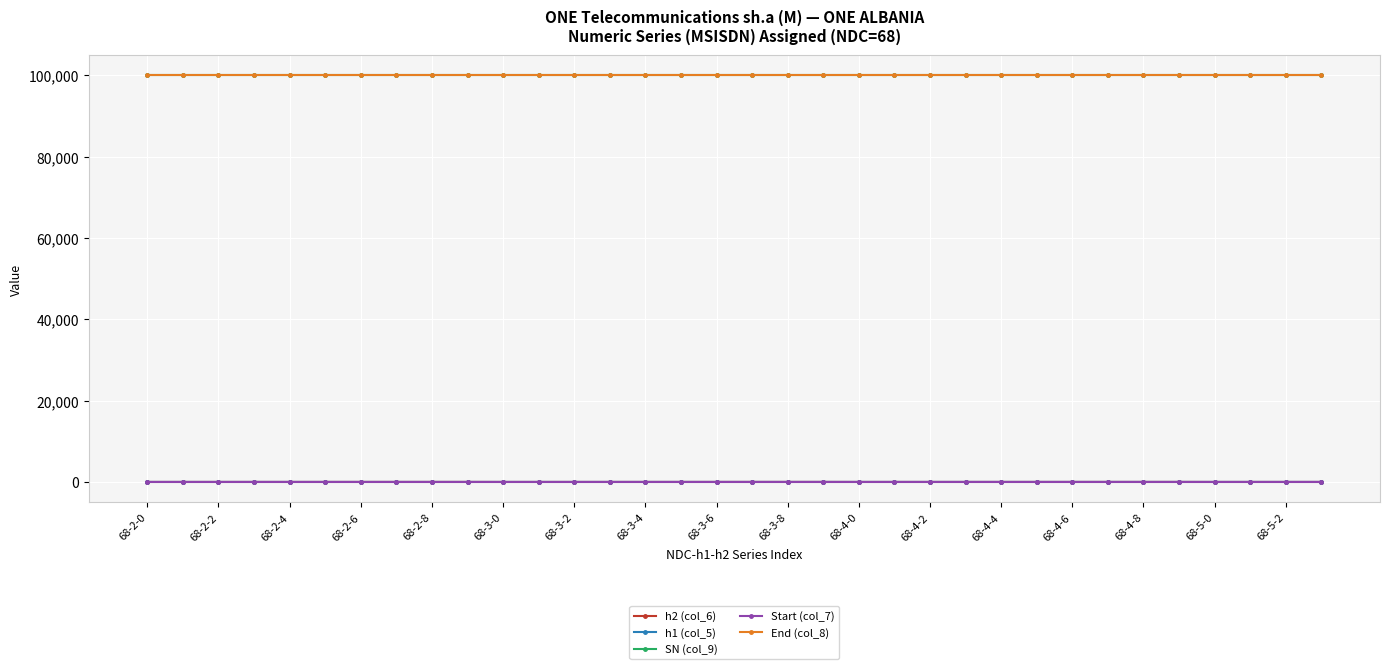

Which series has the largest range (max minus min)?

h2 (col_6)